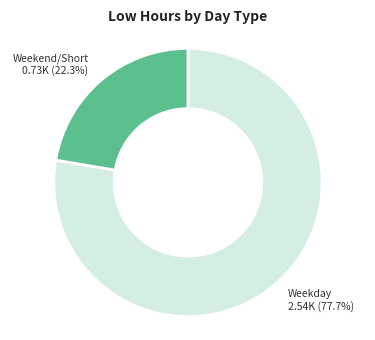

Is there a majority slice in this chart?

Yes